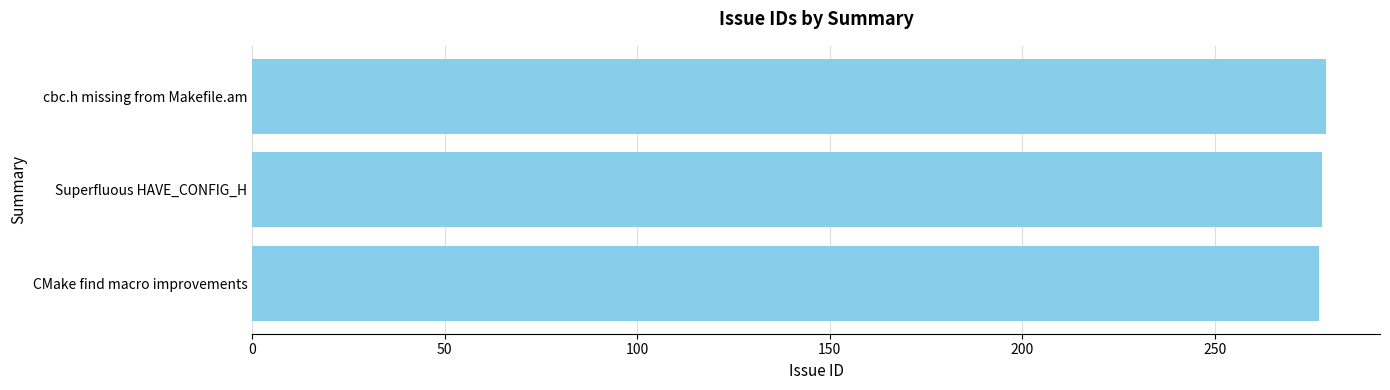

How many series are shown in this chart?

1